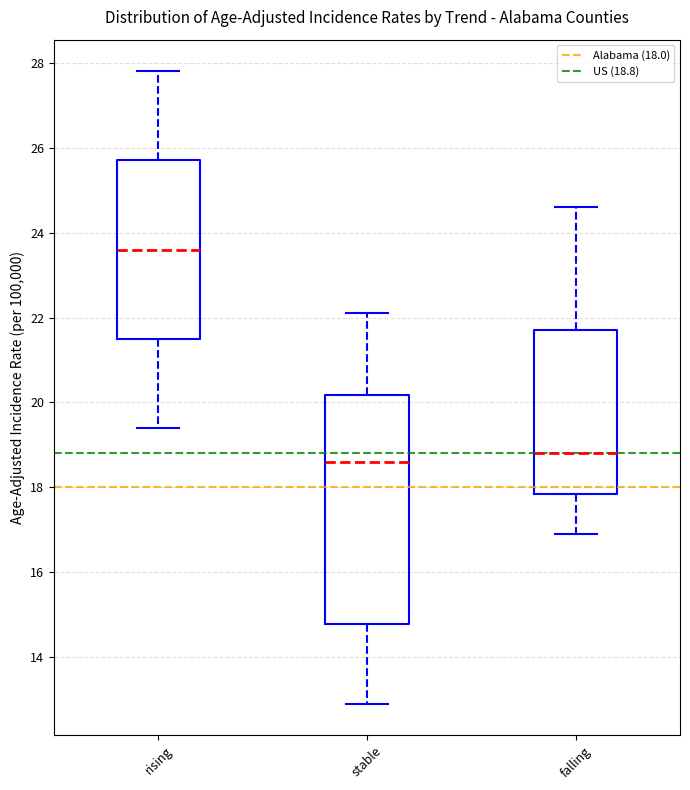

Which box has the highest median line?

rising